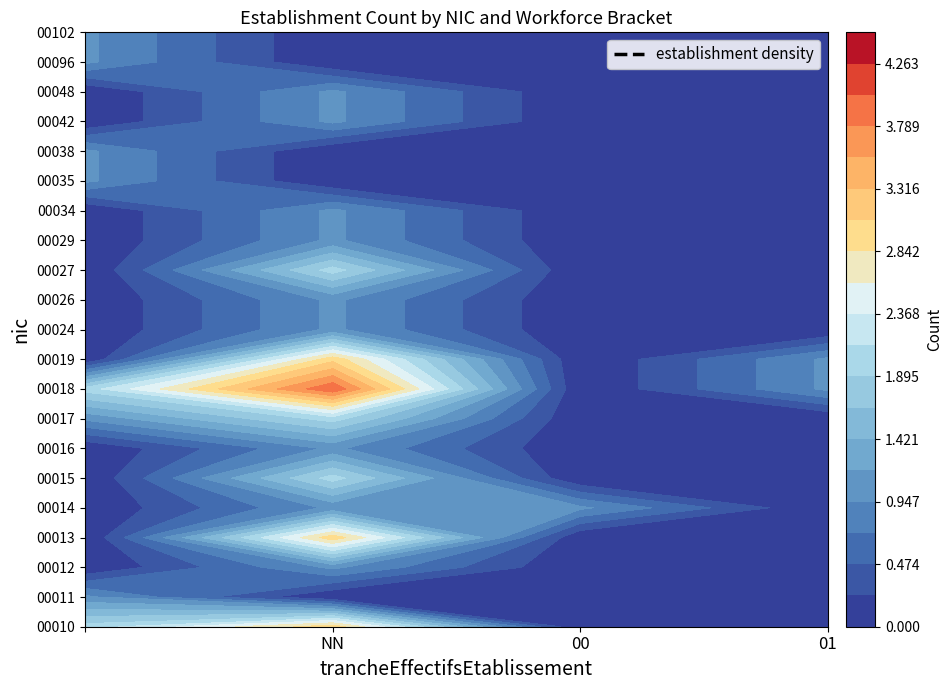

Is it true that 00034 equals 0 at 00?

True